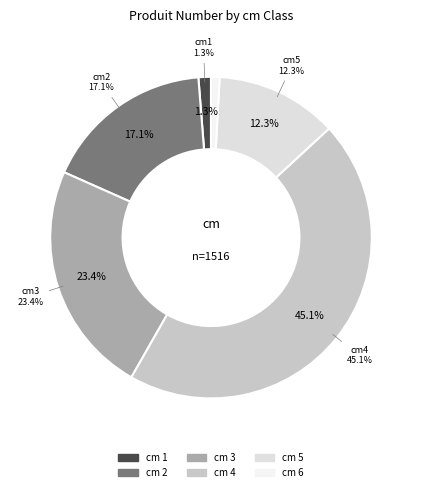

Combined, what portion of the pie is 2 and 1?

18.3%